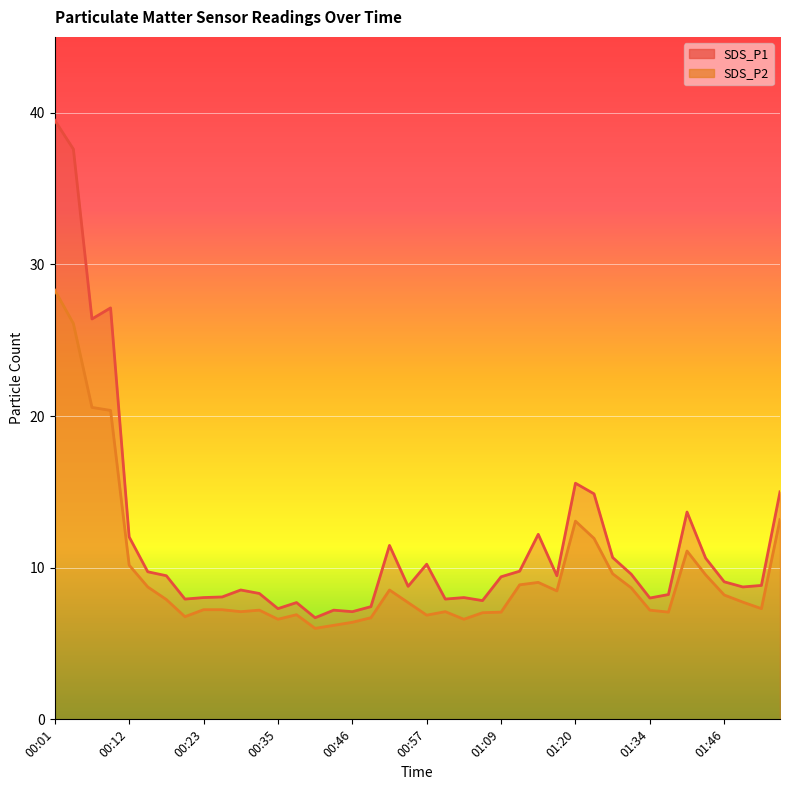

Is it true that SDS_P1 equals 9.5 at 01:17?

True